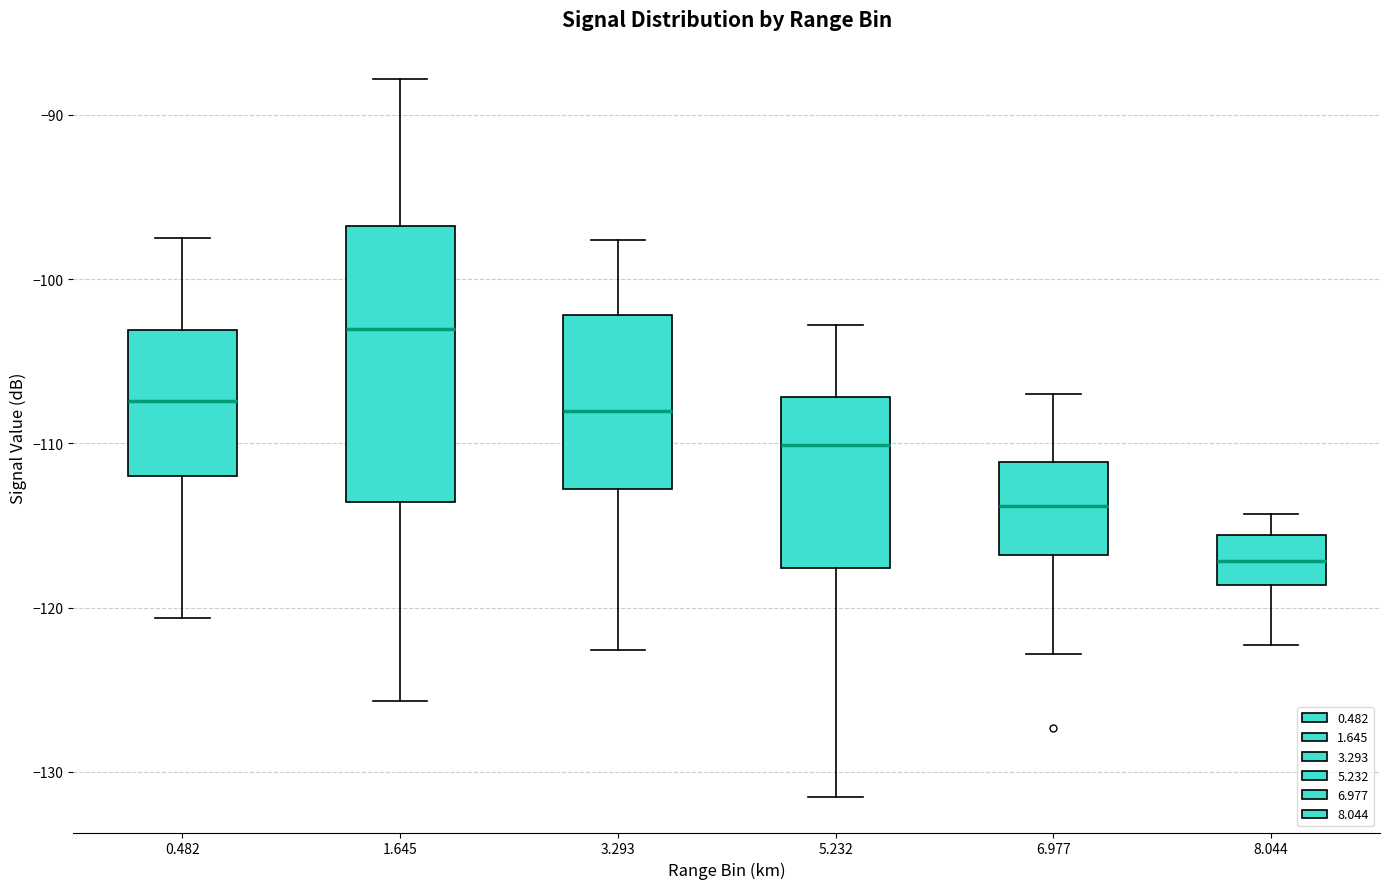

Comparing the boxes themselves (not the whiskers), which one is the tallest?

1.645